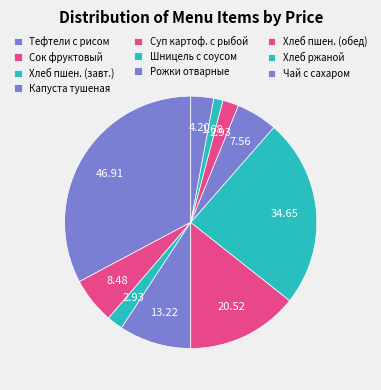

Count the number of slices in the pie.

10